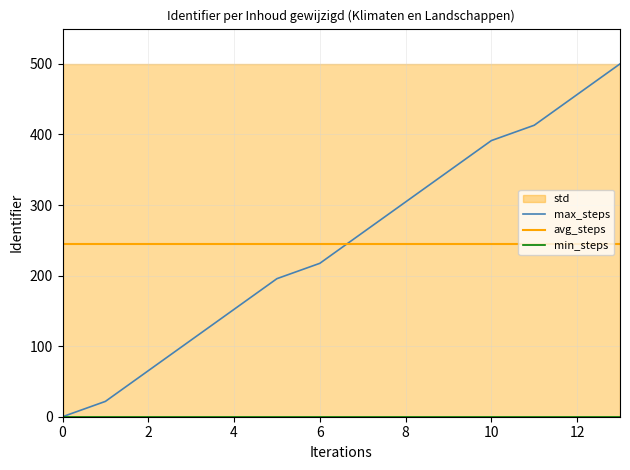

Count the number of categories in the chart.

14